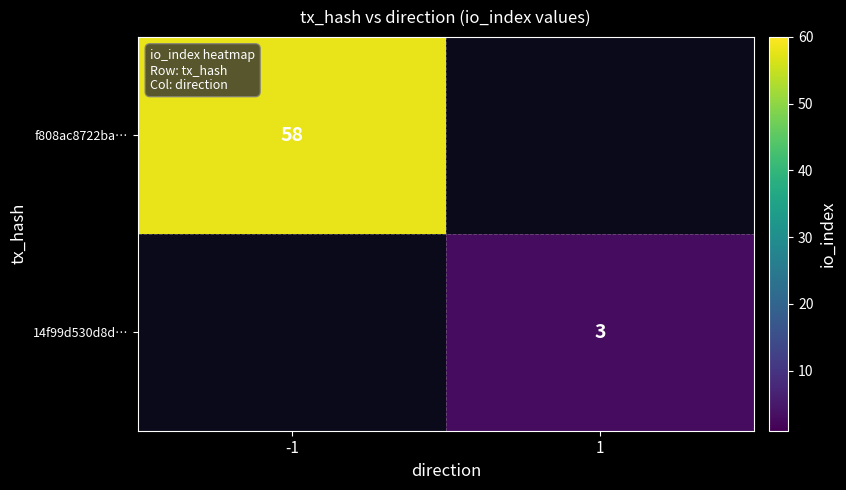

At which category does the chart reach its minimum across all series?

1